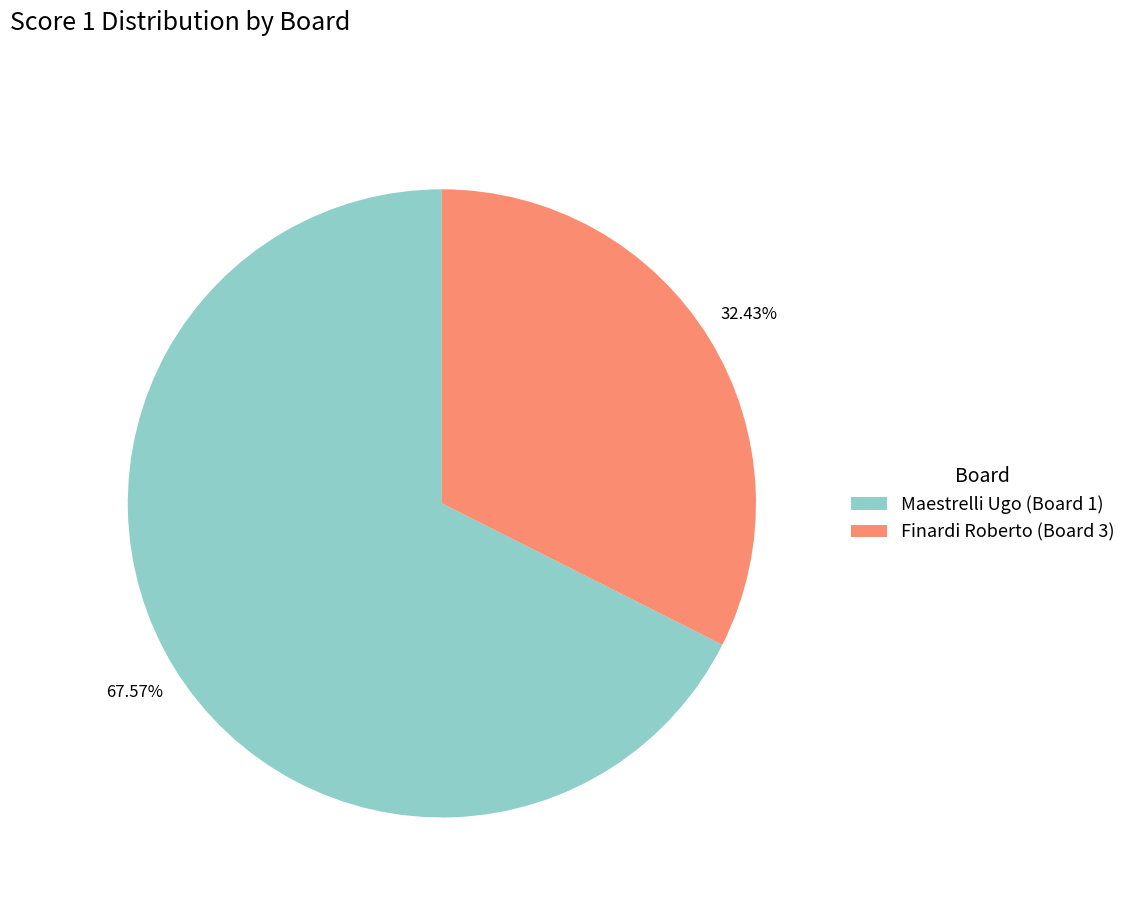

How many slices are in this pie chart?

2